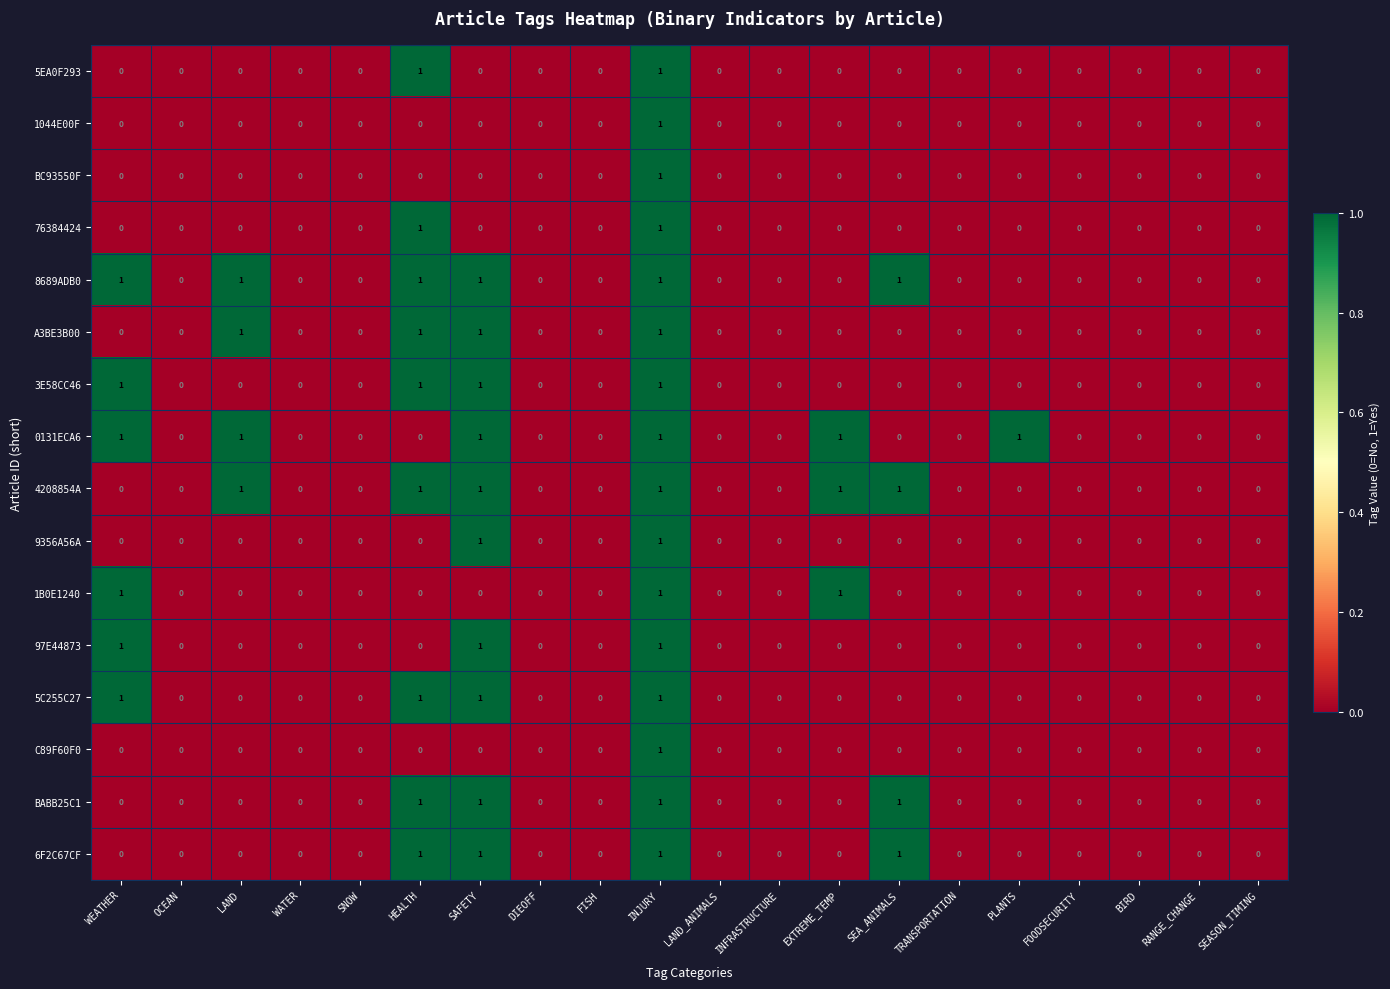

The value of A3BE3B00 at OCEAN is -1. True or false?

False